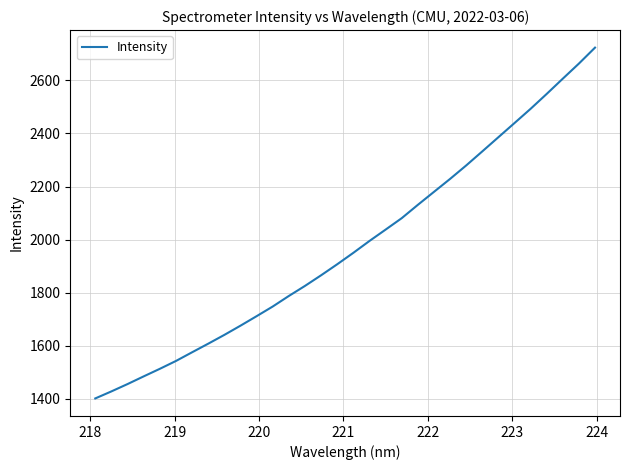

What is the maximum value shown in the chart?

2723.2